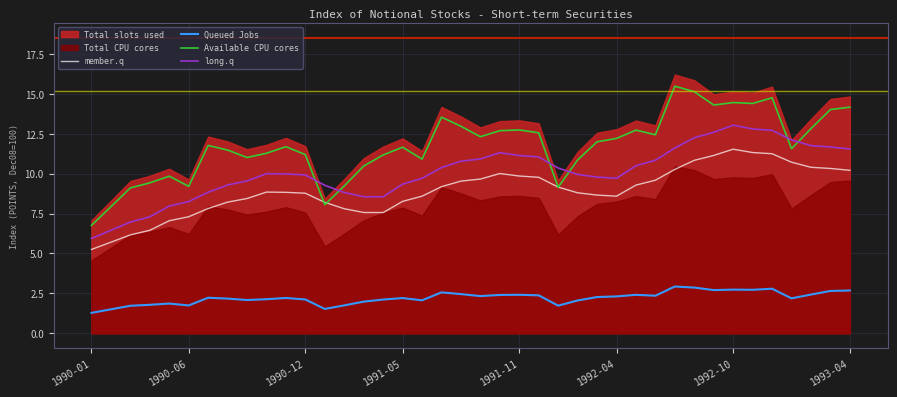

The Available CPU cores series shows 8.1 at 12. True or false?

True